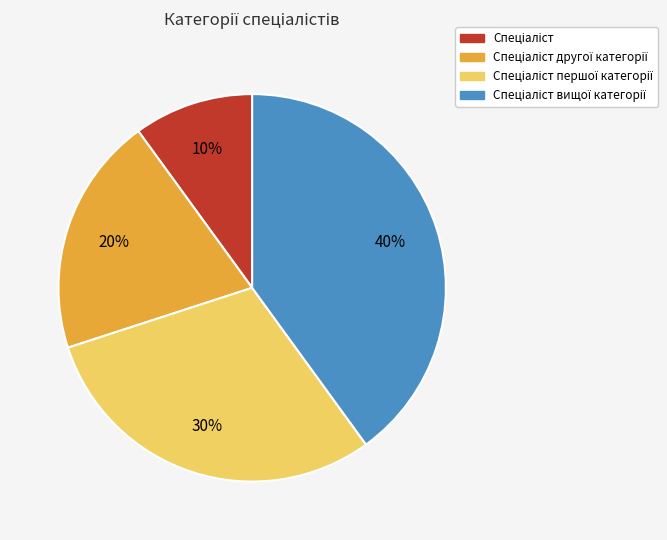

Does any single category account for the majority?

No